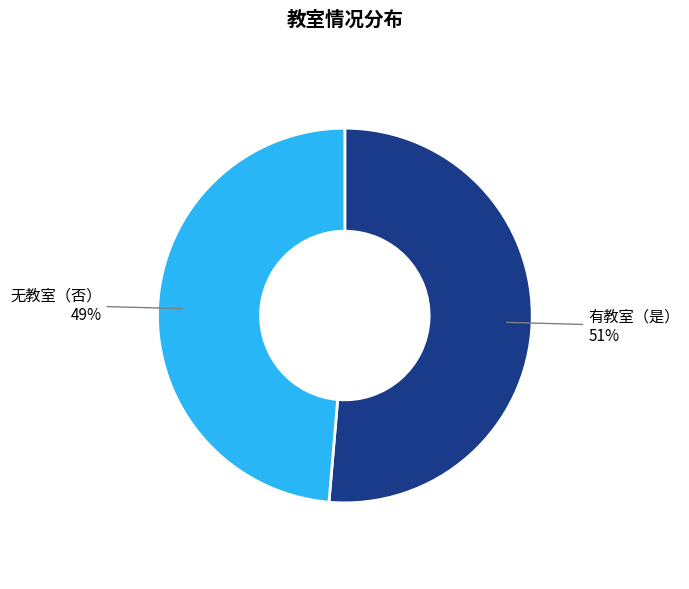

Is there any slice that represents more than half of the pie?

Yes